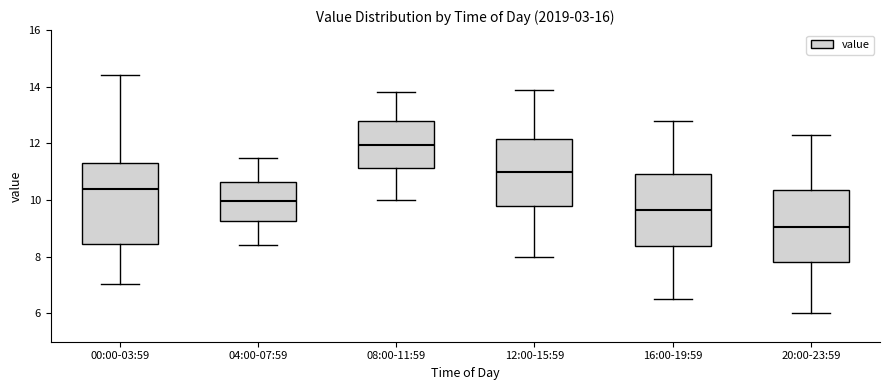

Where does the lower whisker of the box for 12:00-15:59 end on the y-axis? The values are not printed on the chart, so give them approximately, as read against the axis.

8.0